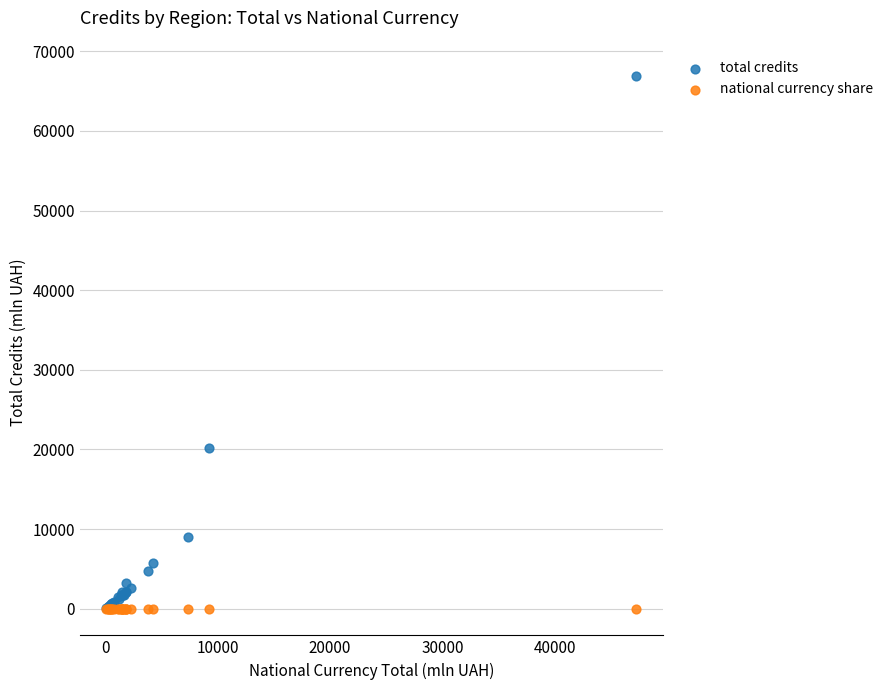

Across all series, what Y value is closest to 33468?

20163.3